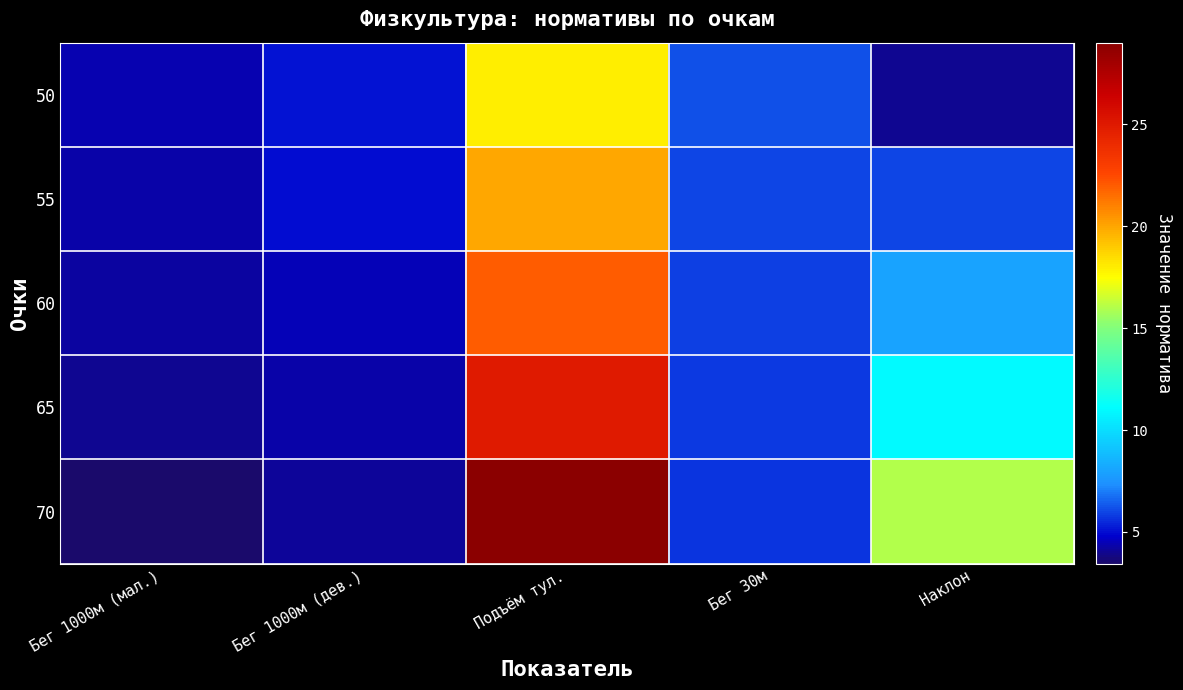

Reading left to right, what are all the values shown in this chart?

50: Бег 1000м (мал.)=4.3	Бег 1000м (дев.)=5.1	Подъём тул.=18.0	Бег 30м=6.2	Наклон=4.0
55: Бег 1000м (мал.)=4.2	Бег 1000м (дев.)=5.0	Подъём тул.=20.0	Бег 30м=6.0	Наклон=6.0
60: Бег 1000м (мал.)=4.2	Бег 1000м (дев.)=4.5	Подъём тул.=22.0	Бег 30м=5.9	Наклон=8.0
65: Бег 1000м (мал.)=4.0	Бег 1000м (дев.)=4.3	Подъём тул.=25.0	Бег 30м=5.8	Наклон=11.0
70: Бег 1000м (мал.)=3.5	Бег 1000м (дев.)=4.1	Подъём тул.=29.0	Бег 30м=5.7	Наклон=16.0